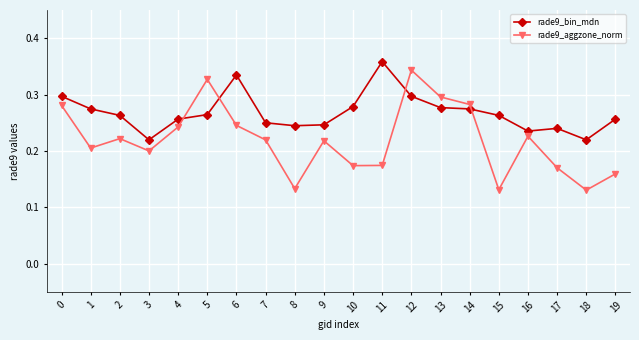

At which category is the sum across all series the highest?

12